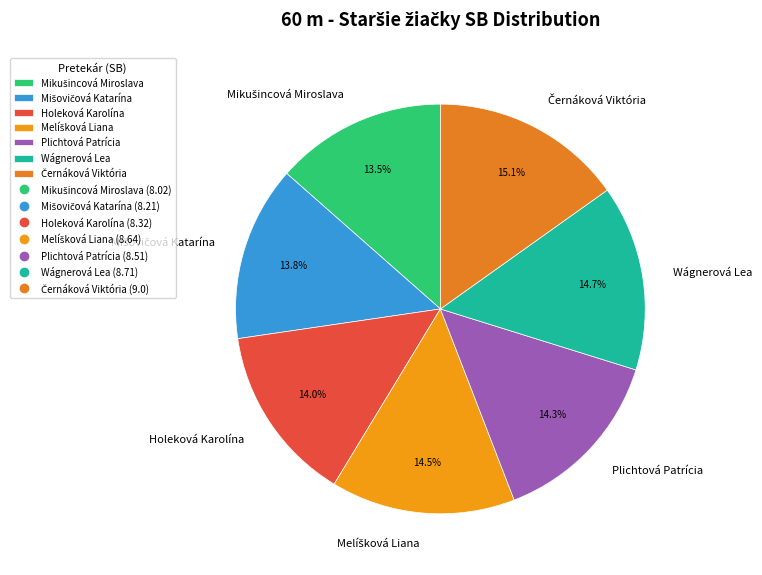

Is there any slice that represents more than half of the pie?

No